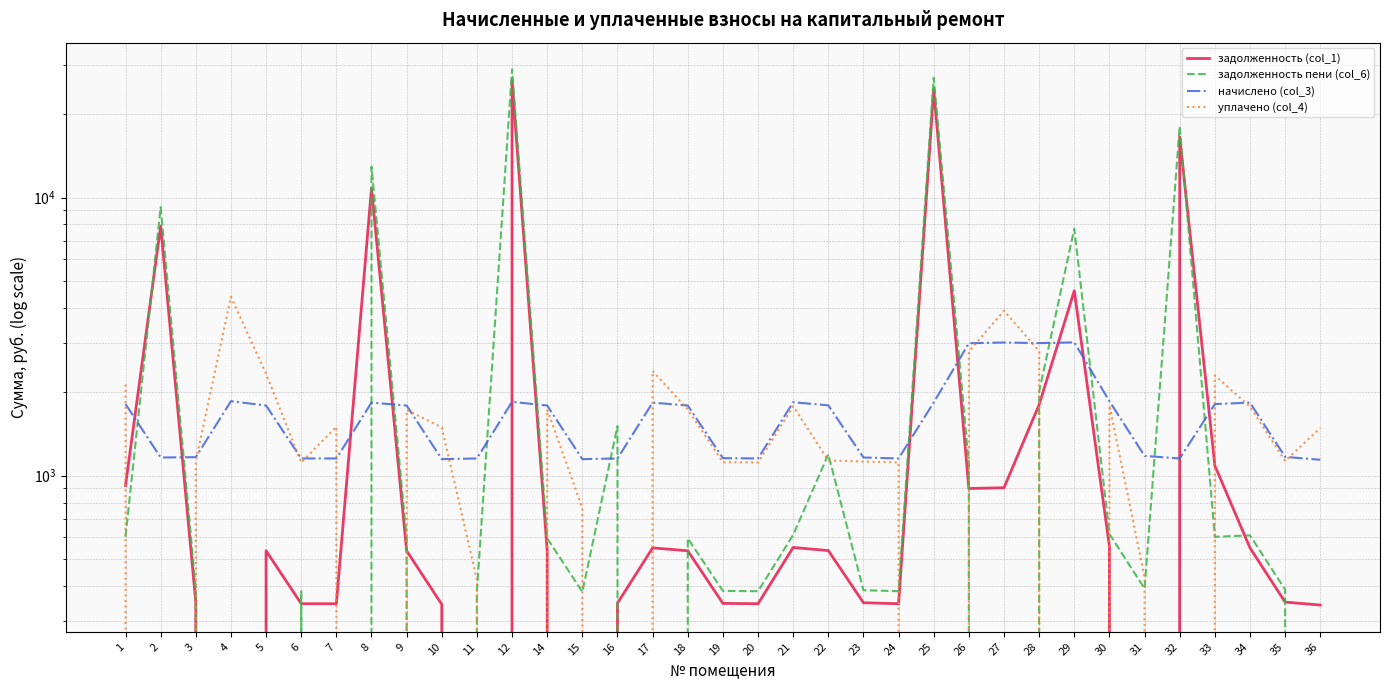

What value does the задолженность пени (col_6) series have at 19?

385.4